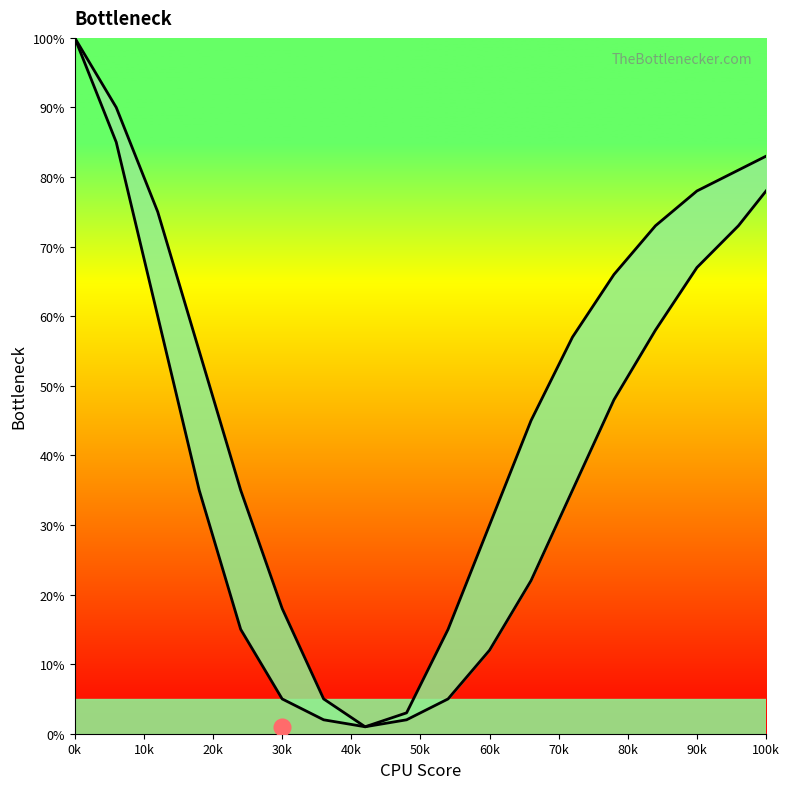

In Right curve, how many points are lower than both neighbors (excluding endpoints)?

1